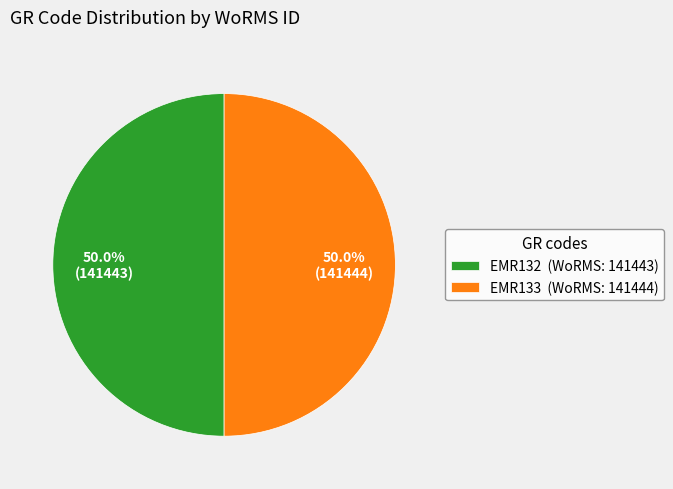

What percentage is NOT represented by EMR133?

50.0%